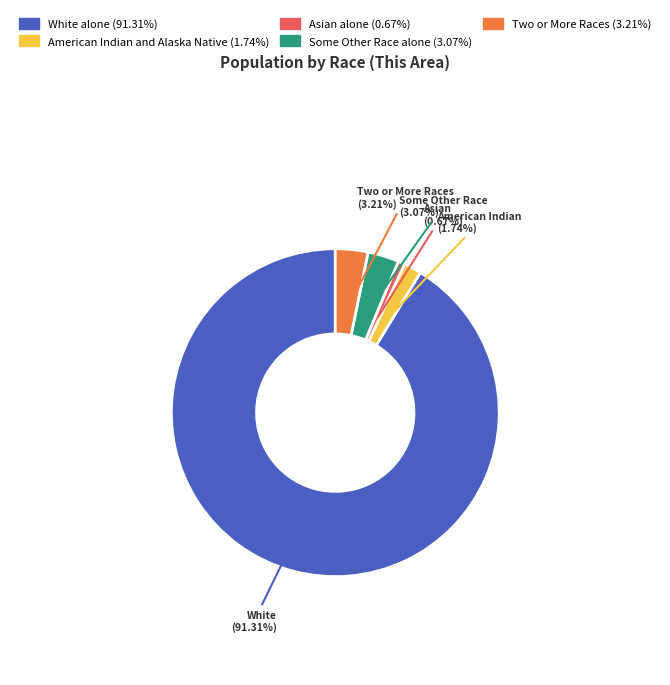

Is there any slice that represents more than half of the pie?

Yes